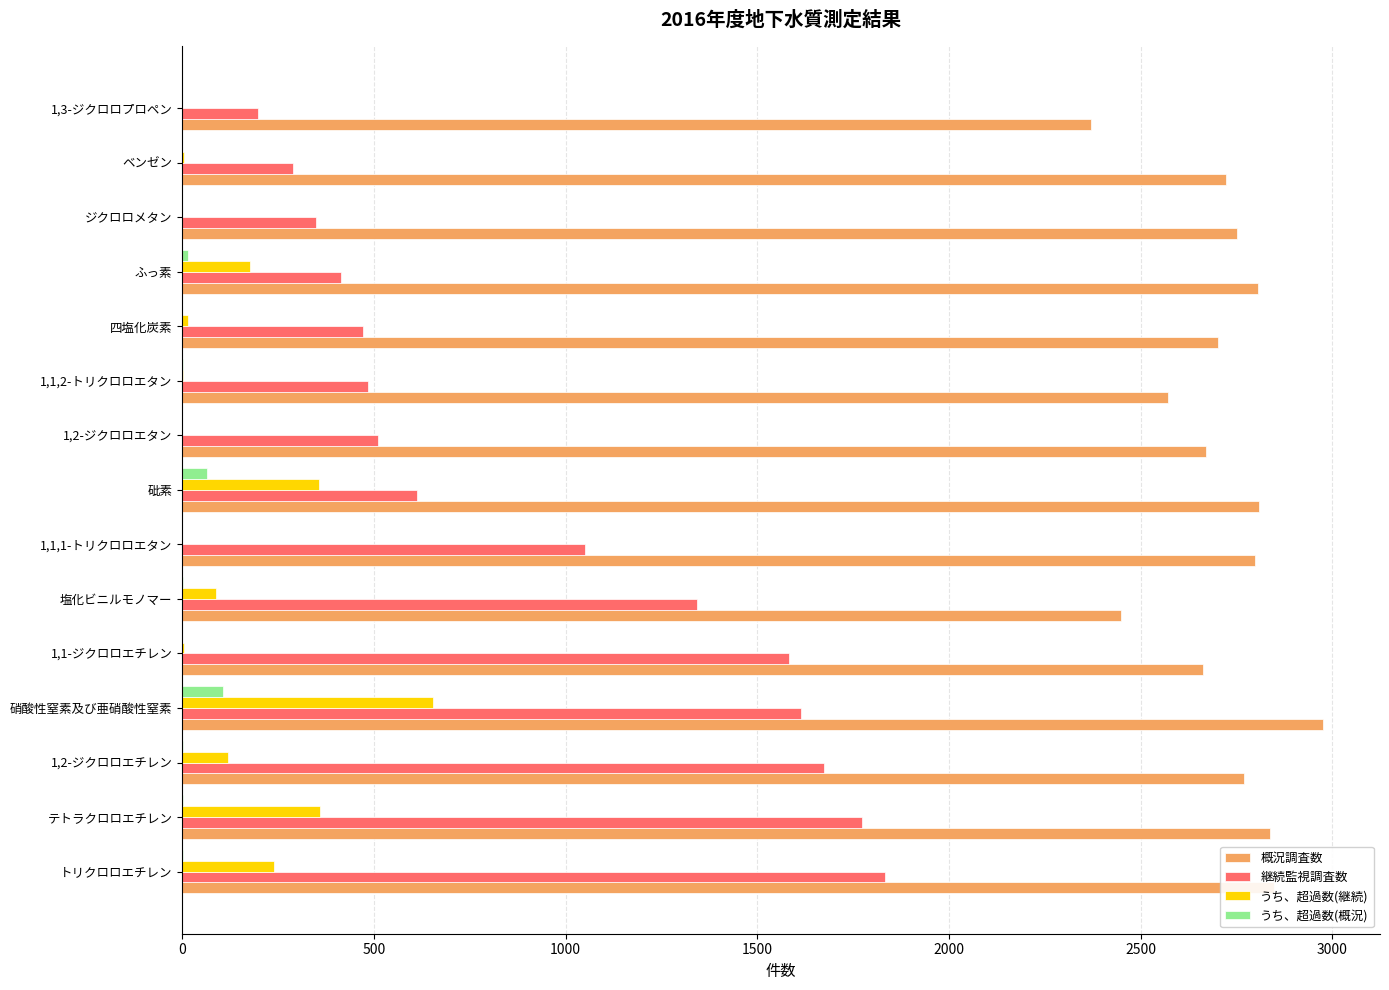

Where is 継続監視調査数 nearest to the value 1015?

1,1,1-トリクロロエタン